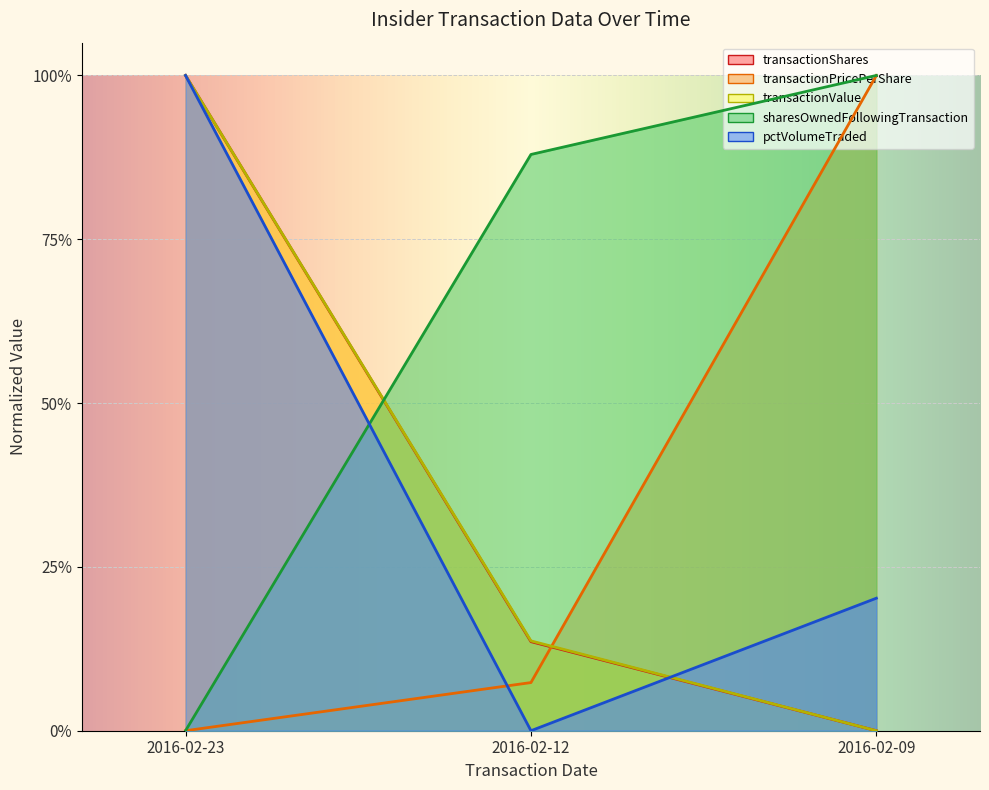

Is the value of pctVolumeTraded at 2016-02-23 greater than the value of transactionPricePerShare at 2016-02-12?

Yes